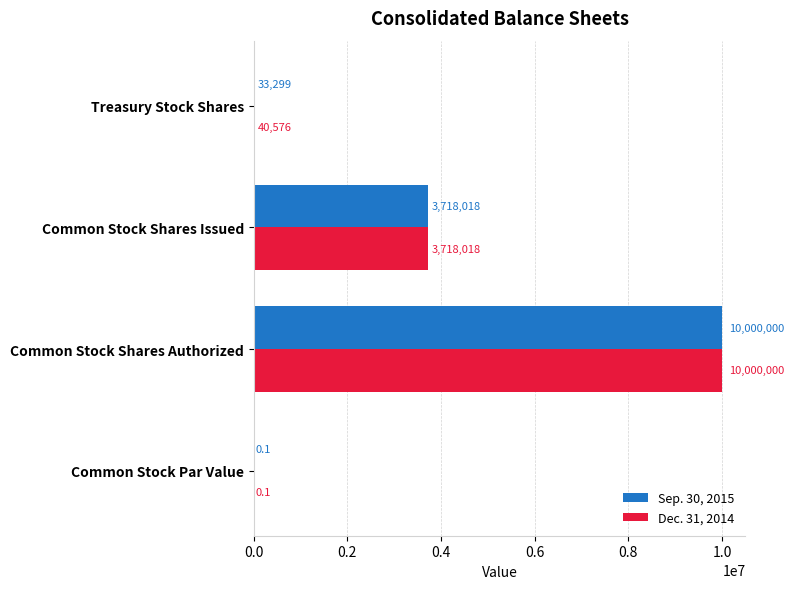

Is the value of Dec. 31, 2014 at Common Stock Shares Issued greater than the value of Sep. 30, 2015 at Common Stock Shares Authorized?

No